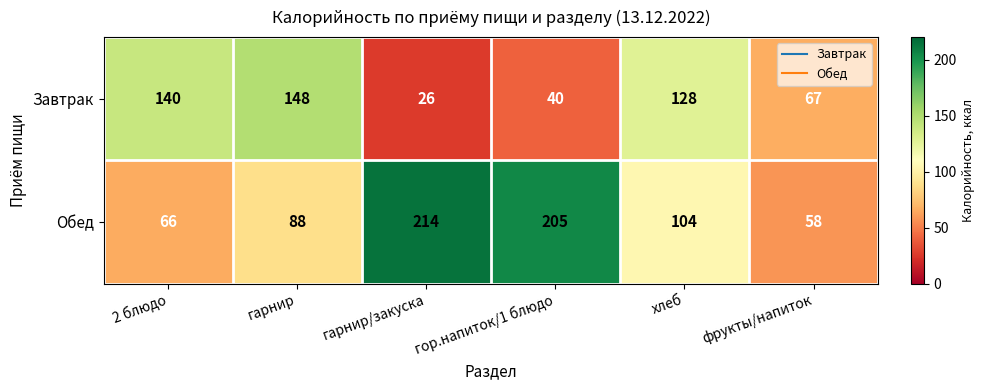

Reading left to right, what are all the values shown in this chart?

Завтрак: 2 блюдо=140	гарнир=148	гарнир/закуска=26	гор.напиток/1 блюдо=40	хлеб=128	фрукты/напиток=67
Обед: 2 блюдо=66	гарнир=88	гарнир/закуска=214	гор.напиток/1 блюдо=205	хлеб=104	фрукты/напиток=58